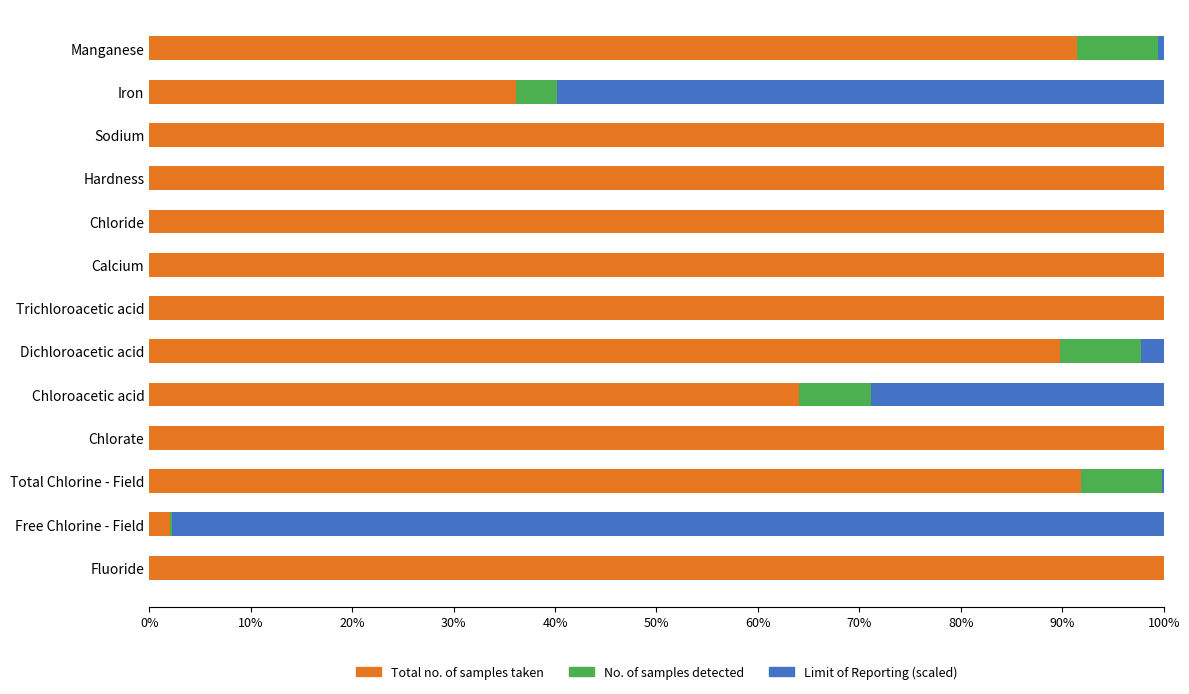

The Total no. of samples taken series shows 28.3 at Calcium. True or false?

False